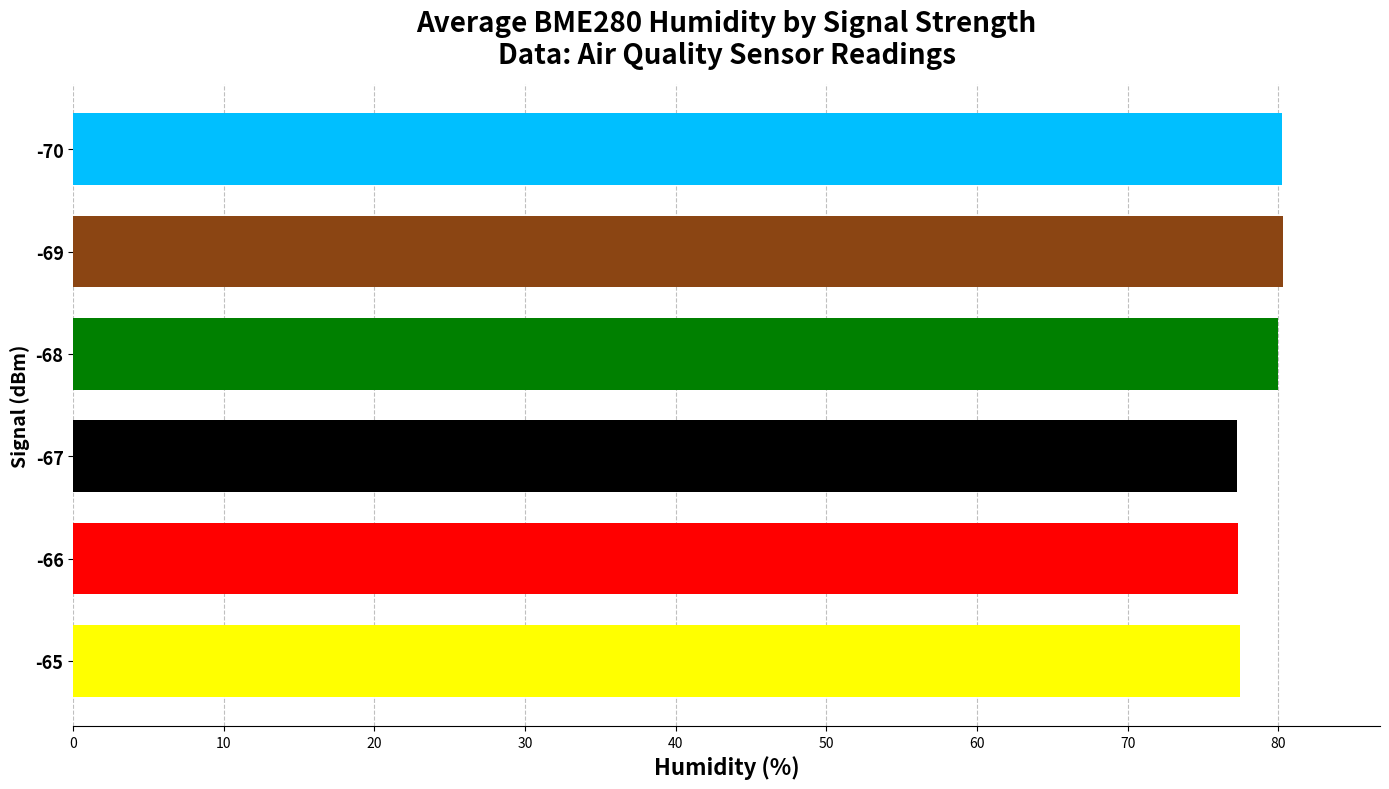

What is the ratio of the value at -65 to the value at -67?

1.0